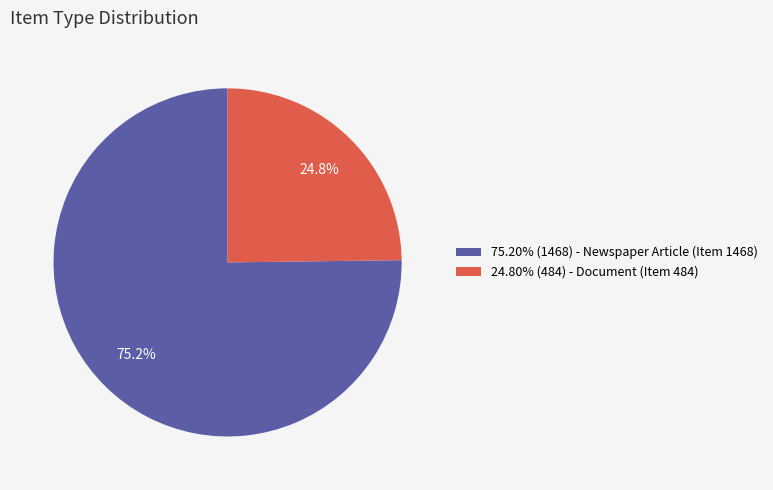

Does any single category account for the majority?

Yes